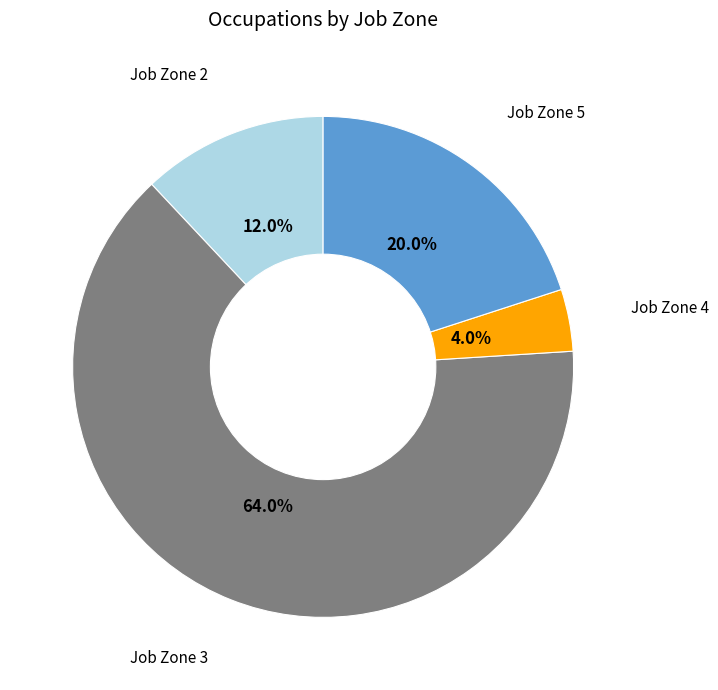

Is there a majority slice in this chart?

Yes